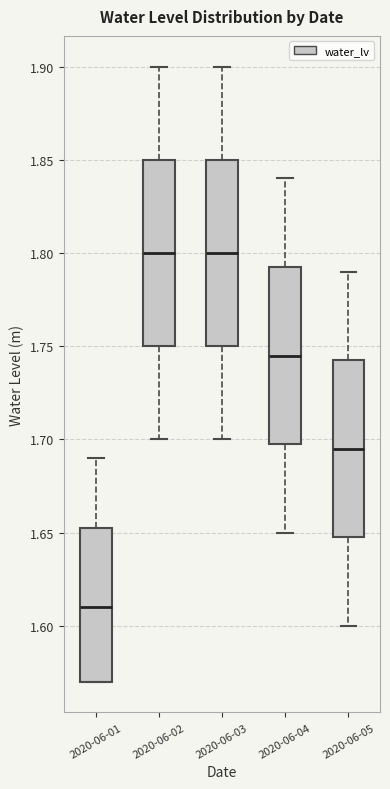

Reading left to right, transcribe this box plot: for each box, give where its median line is, the range the box spans, and where its two whiskers end, as read against the y-axis. The values are not printed on the chart, so give them approximately, as read against the axis.

2020-06-01: median 1.610, box 1.570 to 1.655, whiskers 1.570 to 1.690
2020-06-02: median 1.800, box 1.750 to 1.850, whiskers 1.700 to 1.900
2020-06-03: median 1.800, box 1.750 to 1.850, whiskers 1.700 to 1.900
2020-06-04: median 1.745, box 1.700 to 1.795, whiskers 1.650 to 1.840
2020-06-05: median 1.695, box 1.650 to 1.745, whiskers 1.600 to 1.790